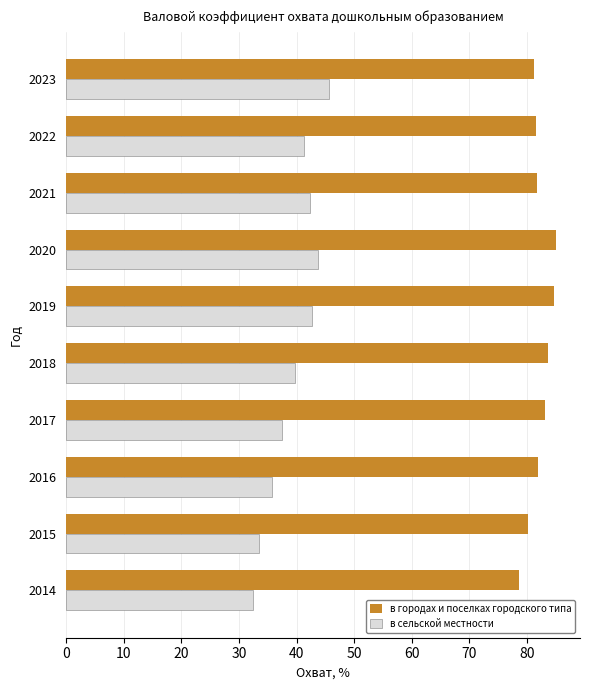

What is the difference between the second highest and second lowest values in the в сельской местности series?

10.3